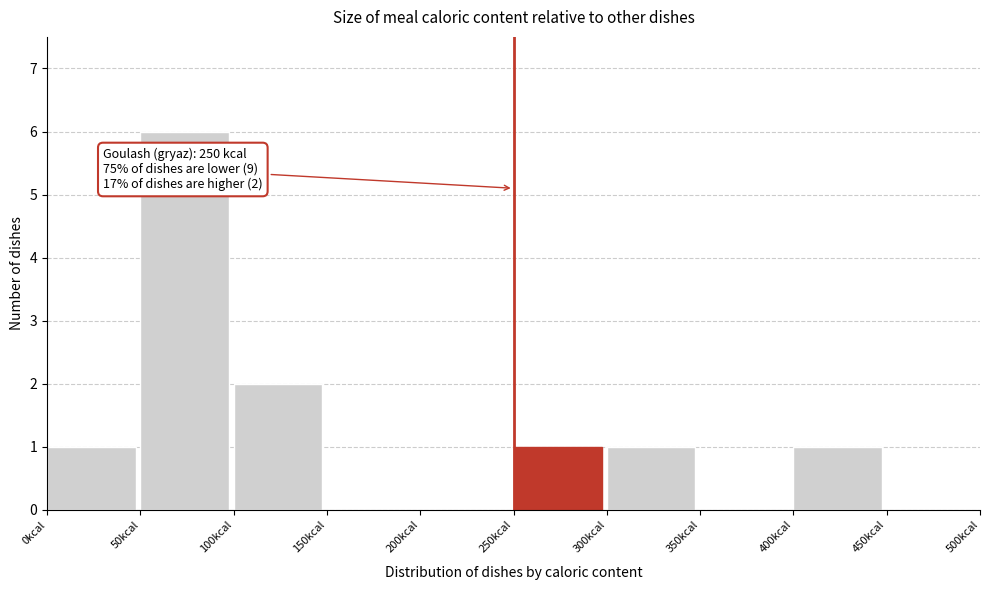

Which range on the x-axis has the tallest bar?

50 to 100